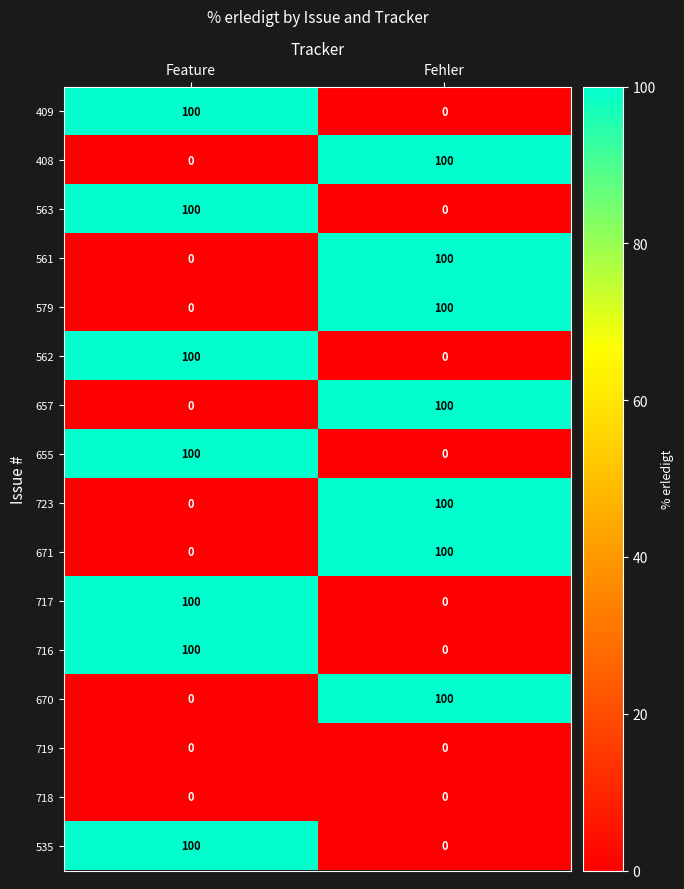

What is the maximum value for 535?

100